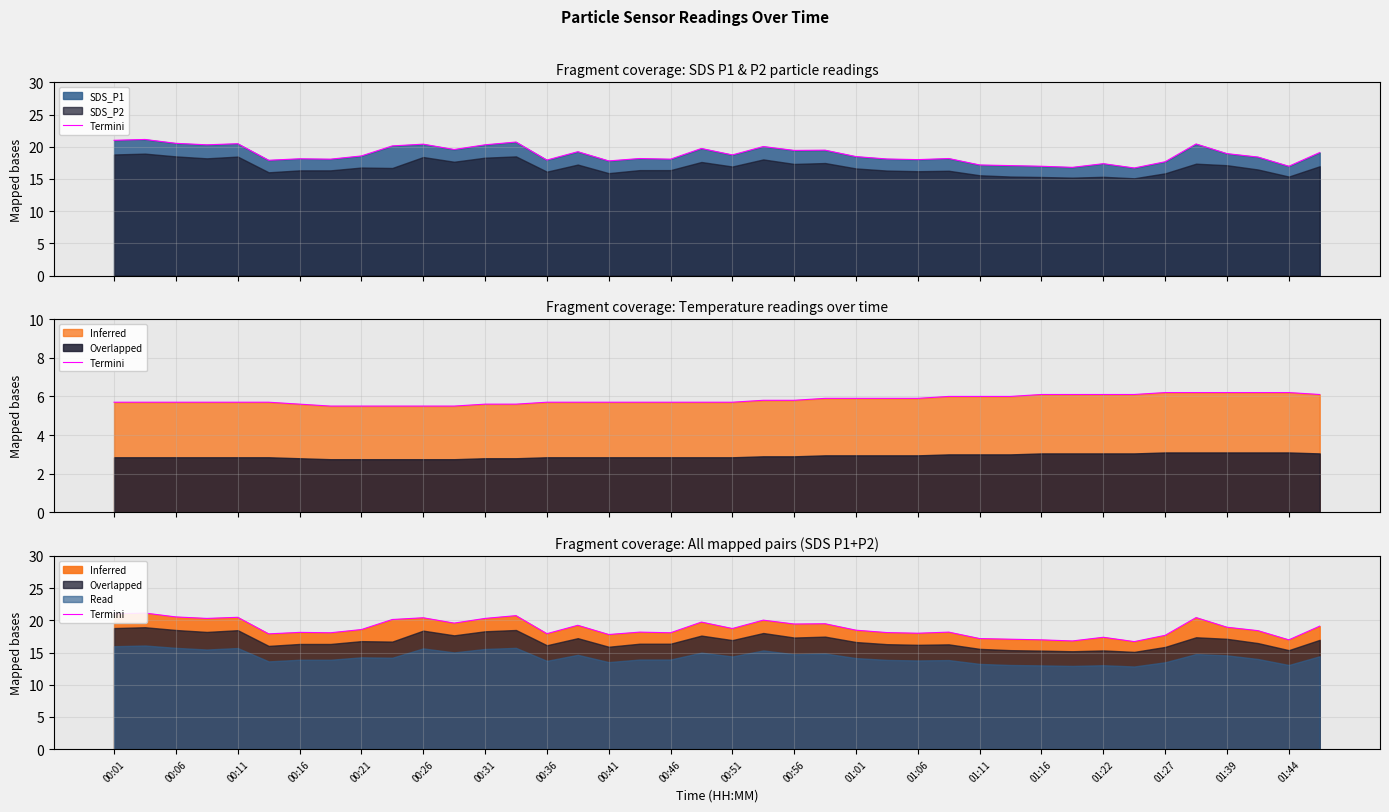

What is the ratio of the value at 30 to the value at 33?

1.0